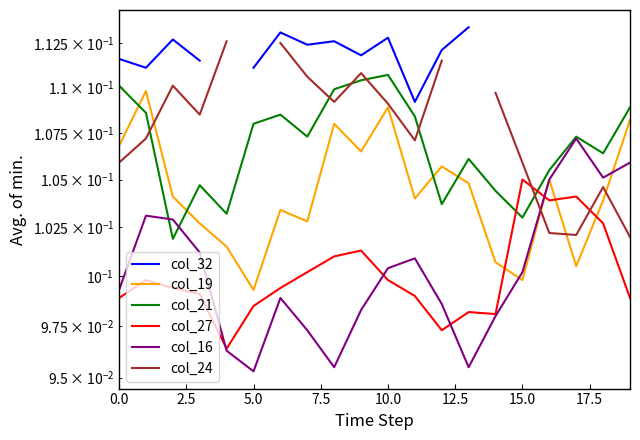

At which category does the chart reach its peak across all series?

13